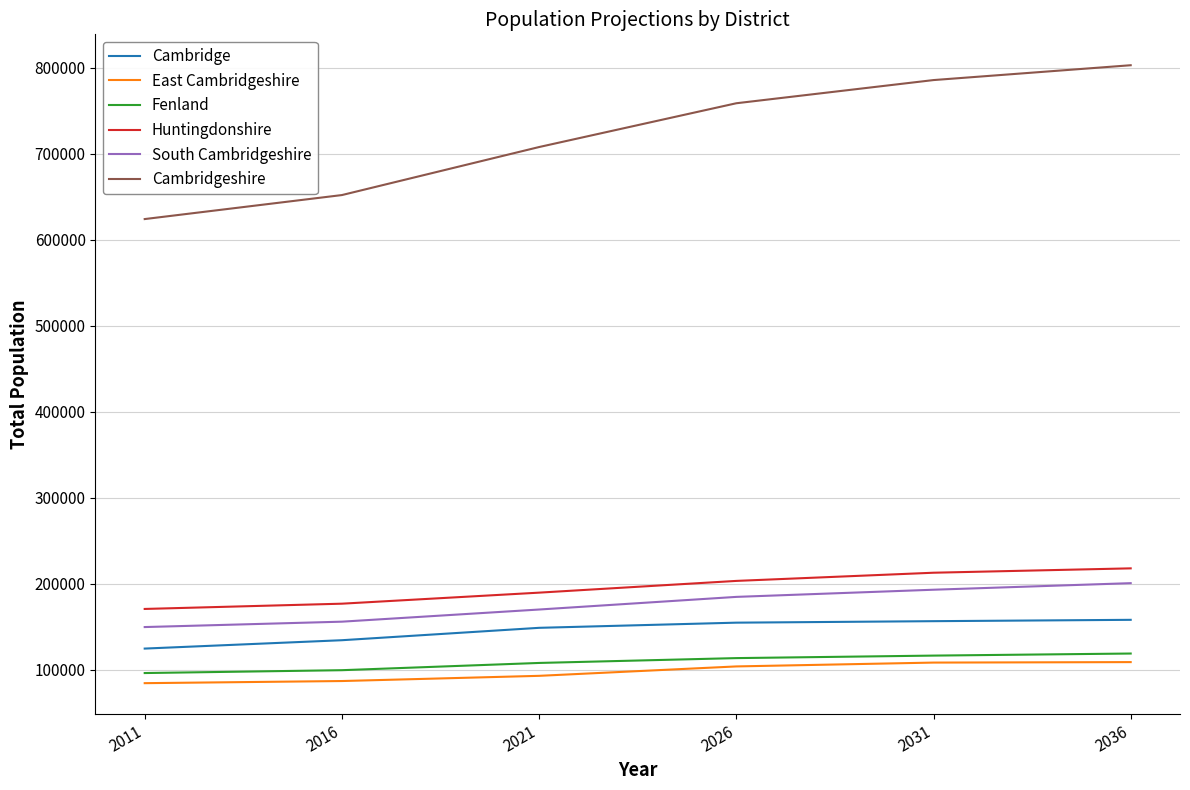

True or false: South Cambridgeshire has a value of 155660 at 2016.

True